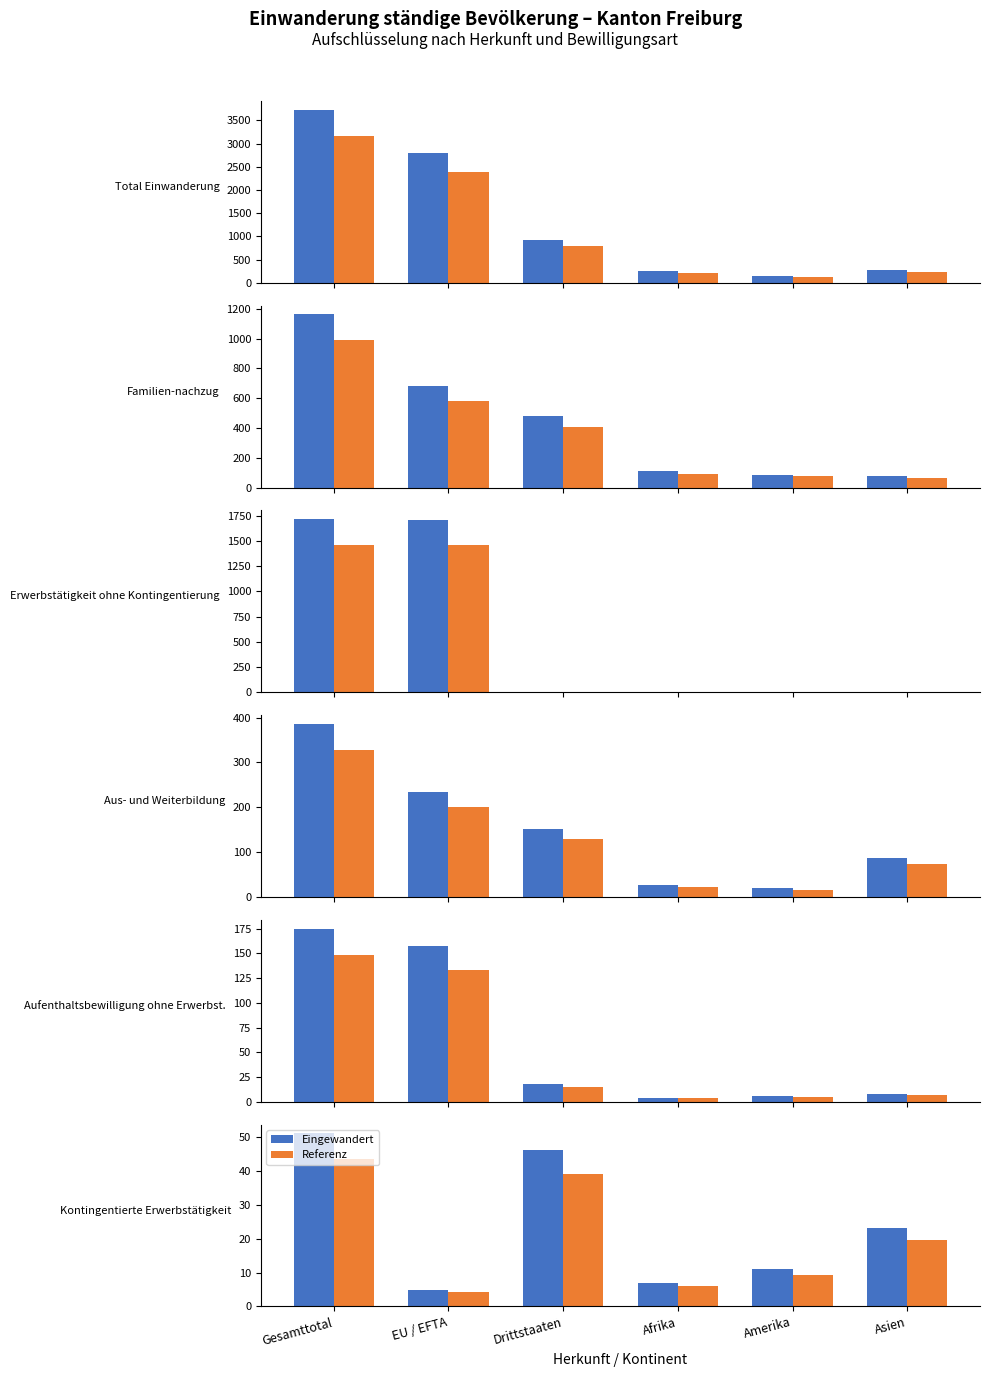

The value of Referenz at Afrika is 10.3. True or false?

False